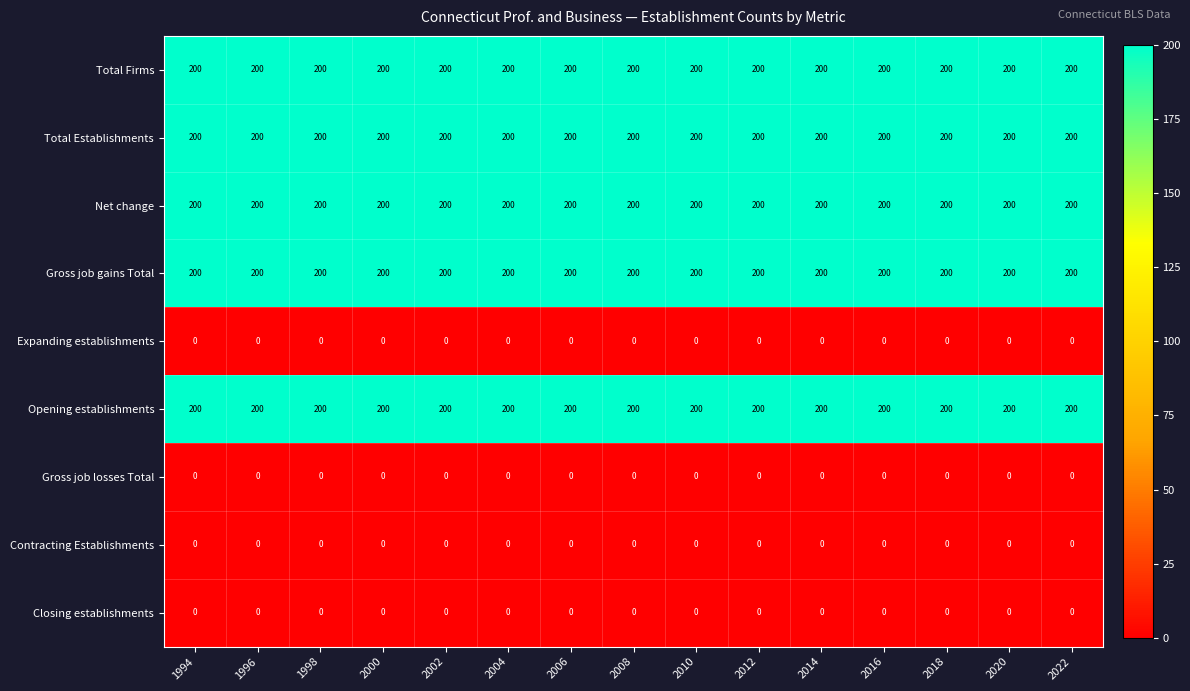

The value of Expanding establishments at 1996 is 0. True or false?

True